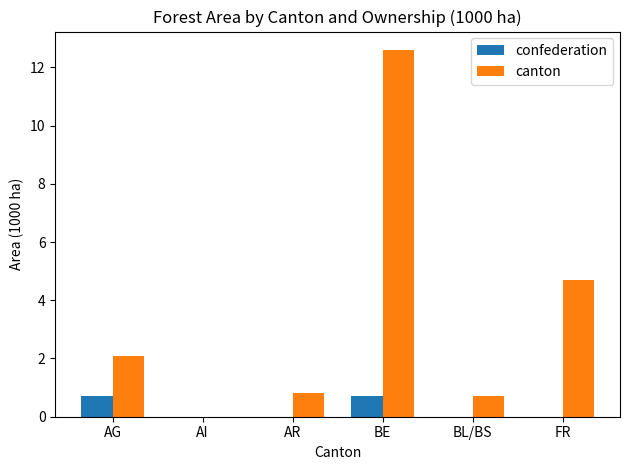

Reading left to right, extract all data points from this chart.

confederation: AG=0.7	AI=0.0	AR=0.0	BE=0.7	BL/BS=0.0	FR=0.0
canton: AG=2.1	AI=0.0	AR=0.8	BE=12.6	BL/BS=0.7	FR=4.7